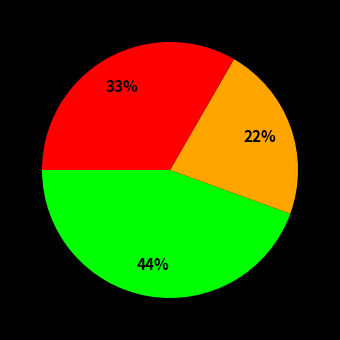

To the nearest percent, what is the average slice percentage?

33%